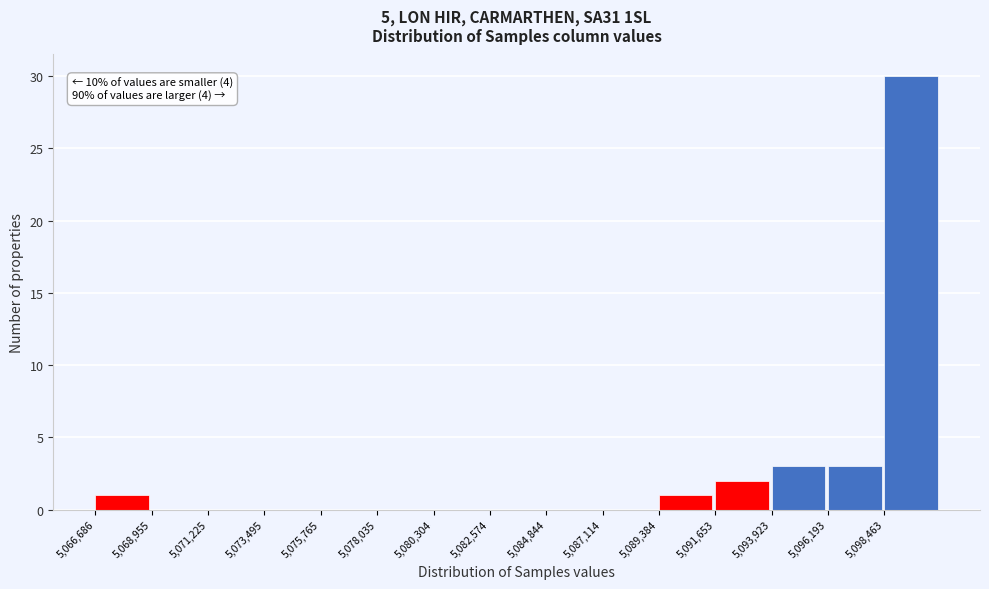

Over which range of the x-axis is the bar tallest?

5098500 to 5100500